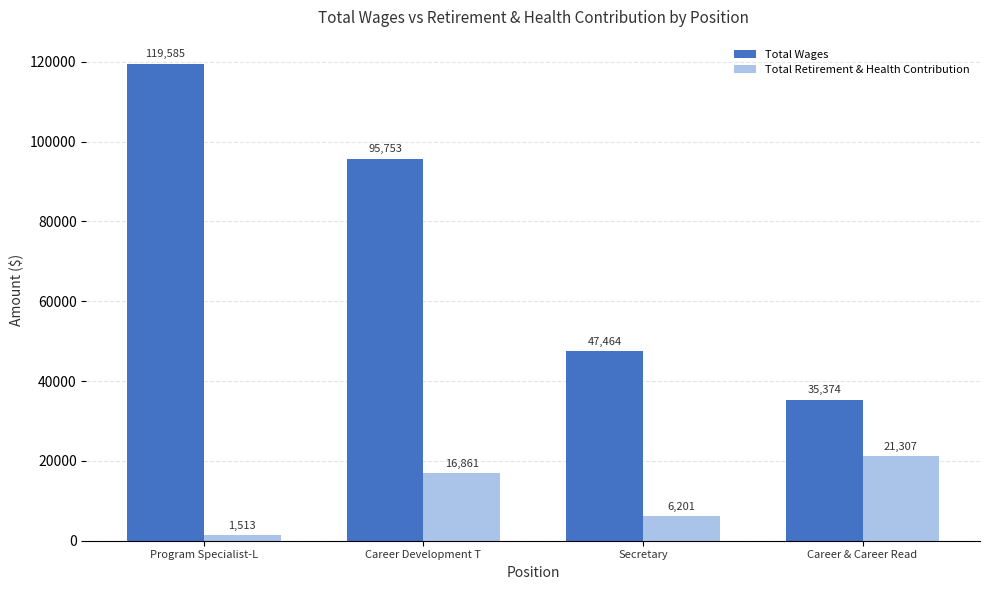

List the labels in order of Total Retirement & Health Contribution value, smallest first.

Program Specialist-L, Secretary, Career Development T, Career & Career Read